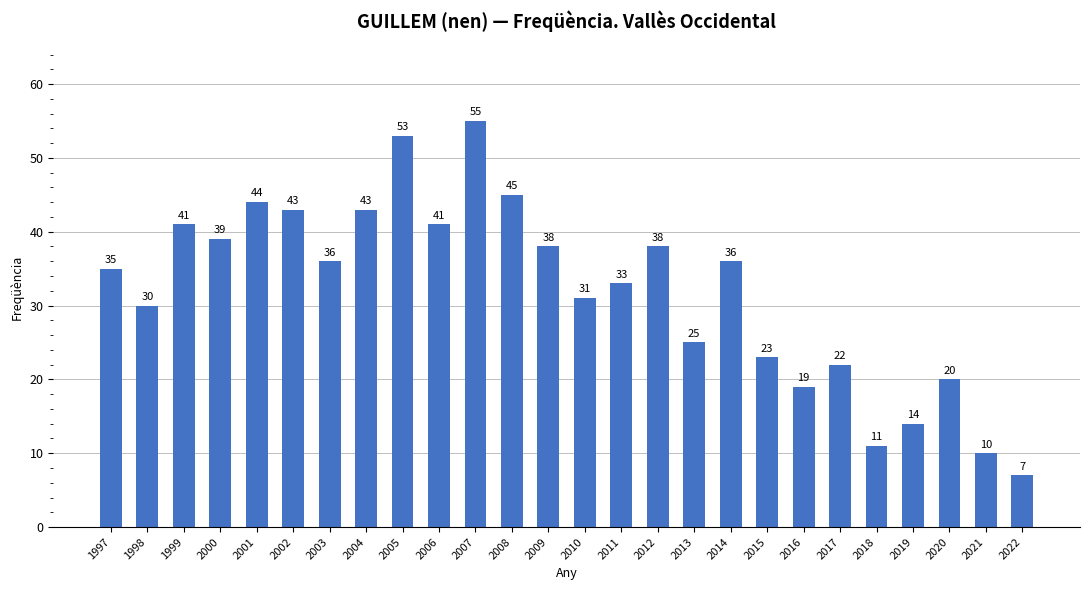

Reading left to right, what are all the values shown in this chart?

35	30	41	39	44	43	36	43	53	41	55	45	38	31	33	38	25	36	23	19	22	11	14	20	10	7